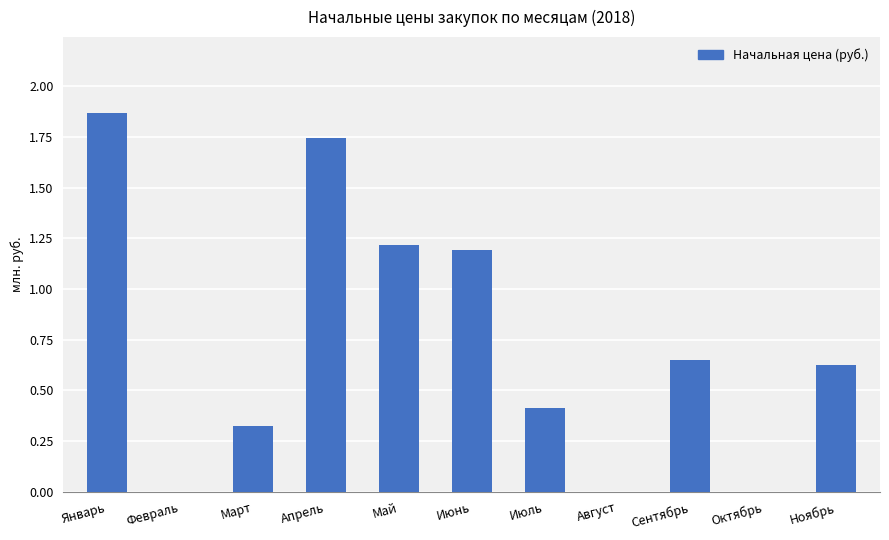

What is the sum of the values at Июль and Январь?

2.3